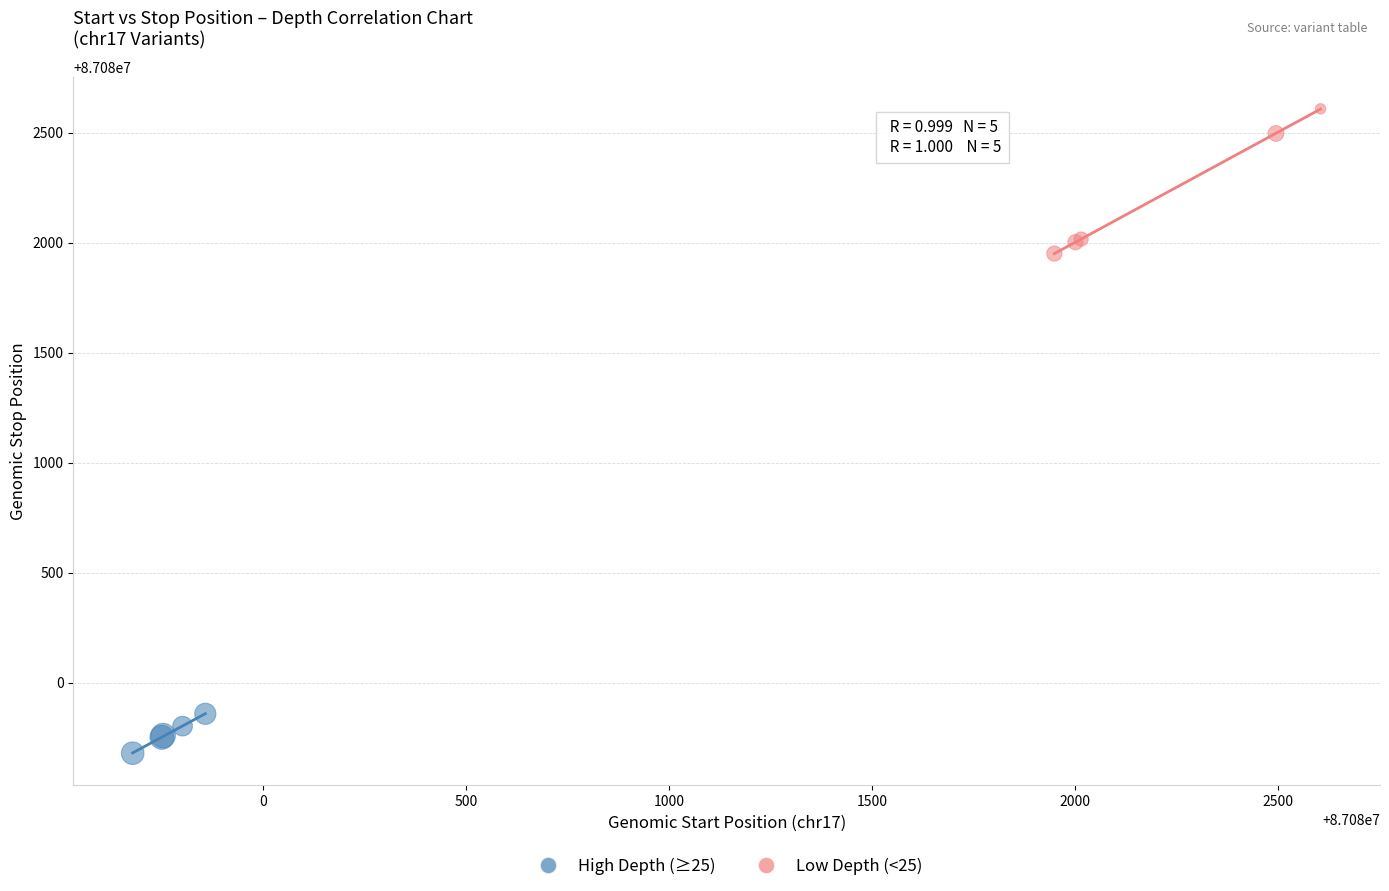

Which series contains the lowest Y value?

High Depth (≥25)